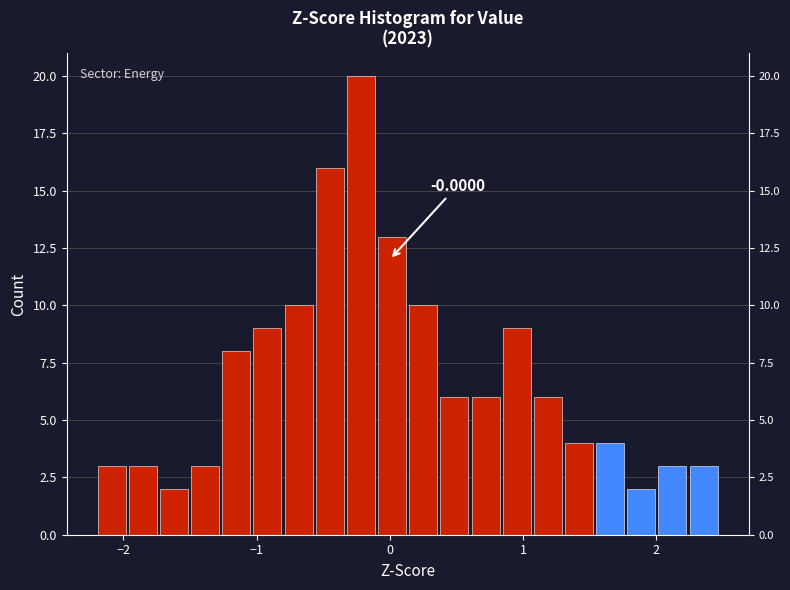

Around what value on the x-axis is the tallest bar? Give the approximate position of its centre, as read against the axis.

-0.2